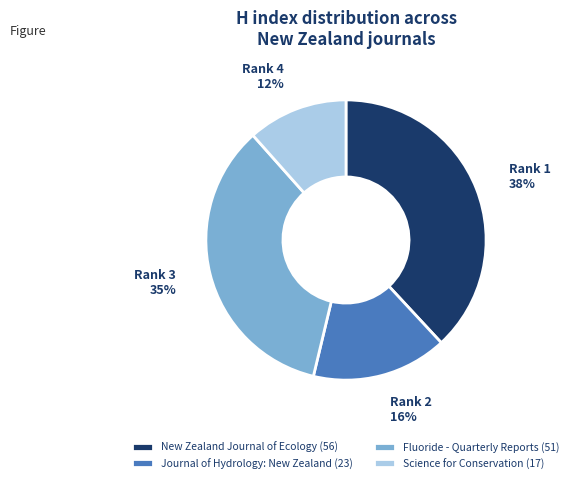

How many segments does this pie chart have?

4